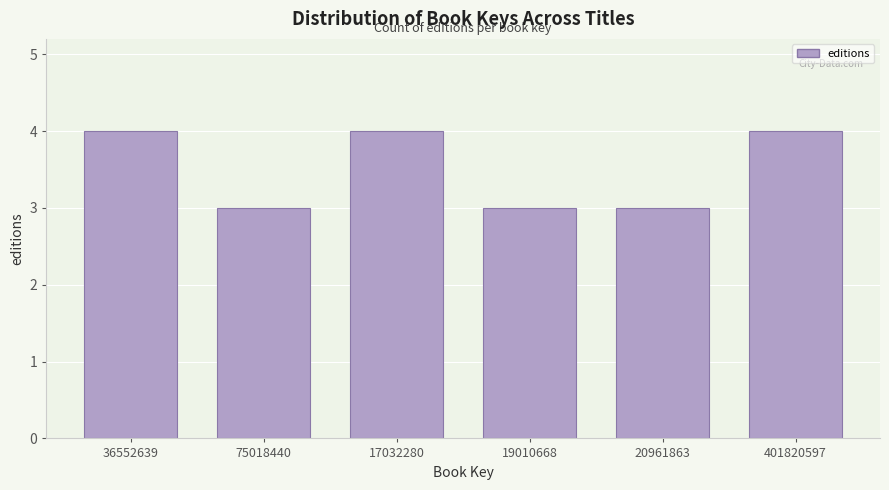

Reading right to left, extract all data points from this chart.

4	3	3	4	3	4